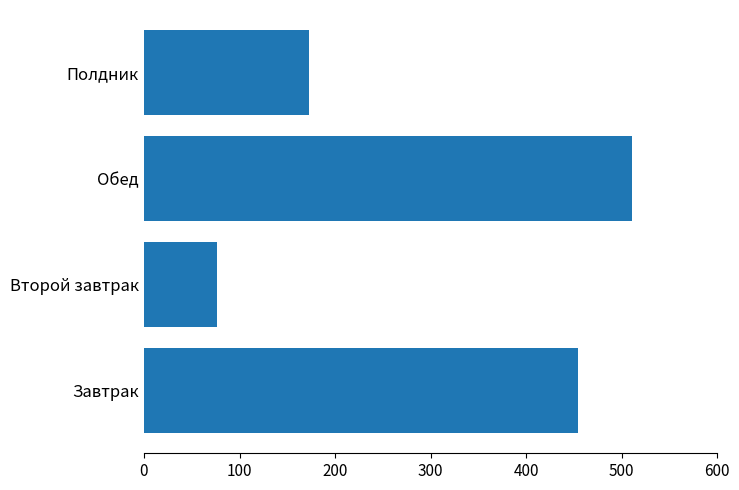

List the labels in order of value, largest first.

Обед, Завтрак, Полдник, Второй завтрак